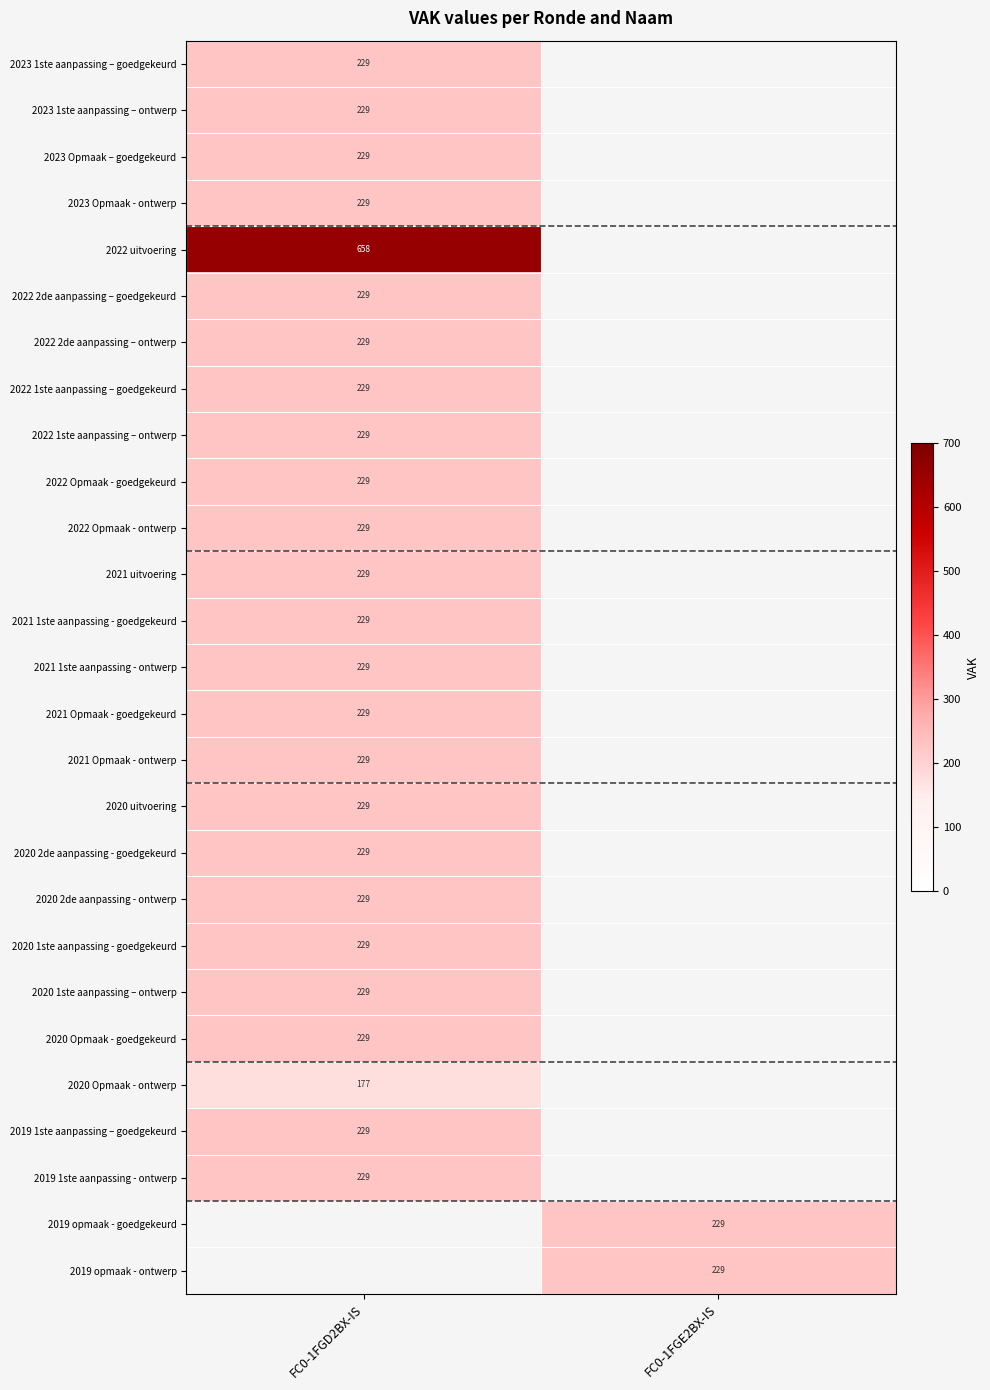

True or false: 2021 1ste aanpassing - ontwerp has a value of 229 at FC0-1FGD2BX-IS.

True